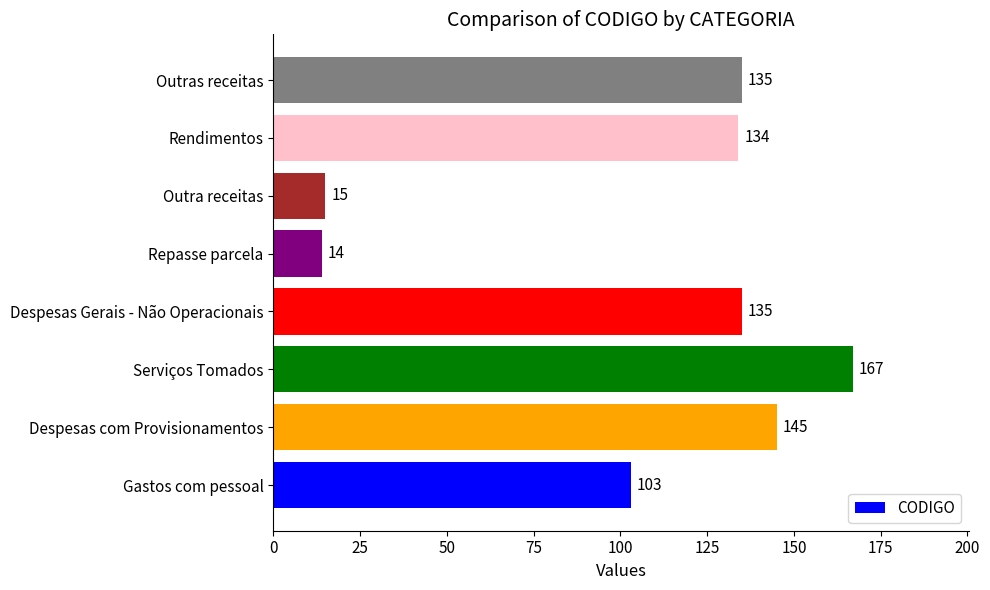

The value at Despesas Gerais - Não Operacionais is 135. True or false?

True